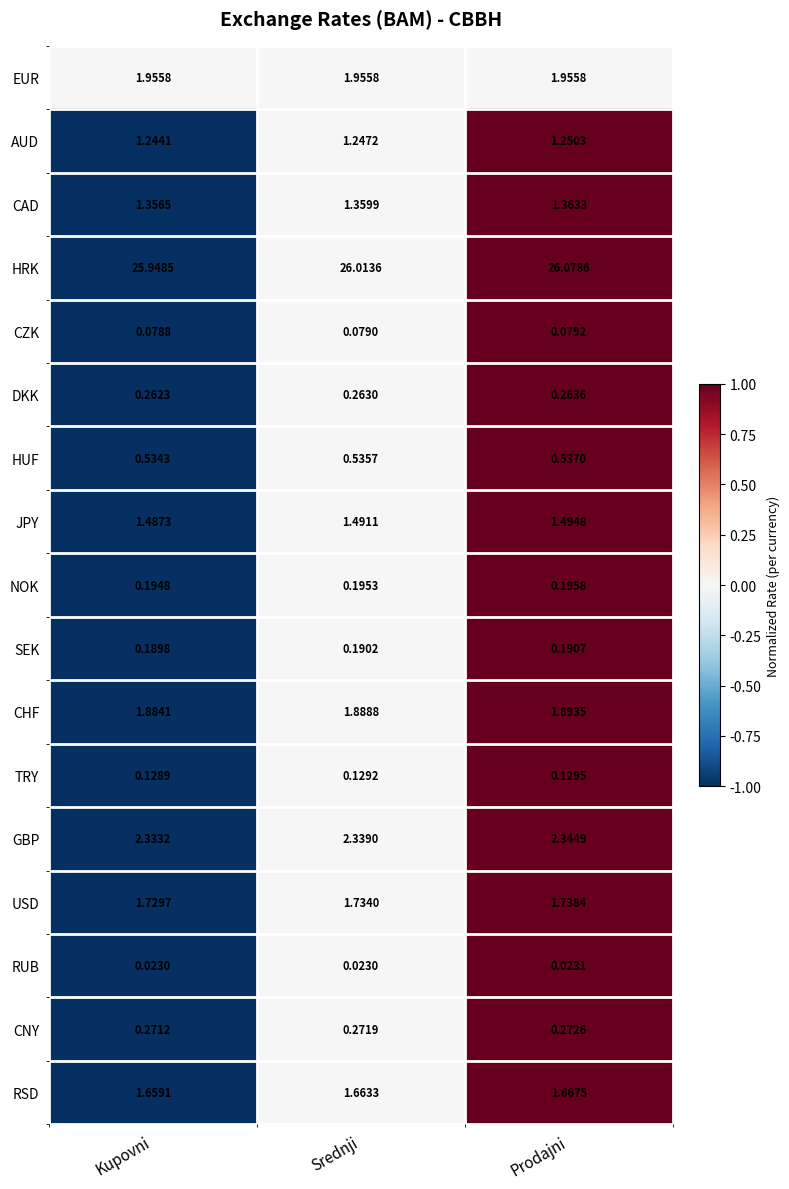

Rank the series at Srednji from highest to lowest value.

HRK, GBP, EUR, CHF, USD, RSD, JPY, CAD, AUD, HUF, CNY, DKK, NOK, SEK, TRY, CZK, RUB